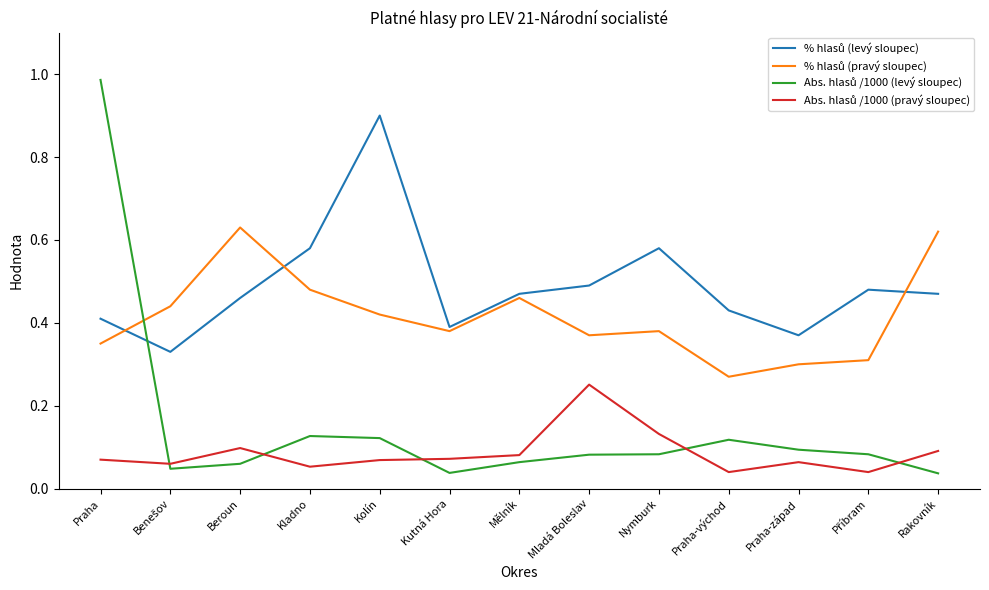

Which label corresponds to the largest value in the chart?

Praha